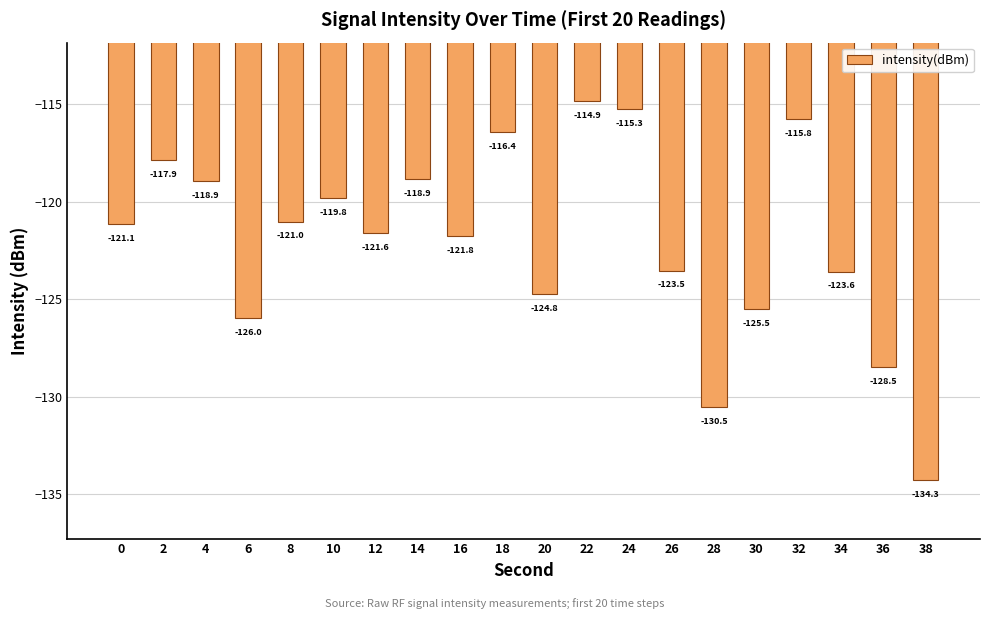

Which label corresponds to the smallest value in the chart?

38